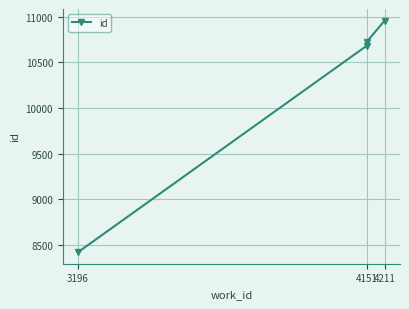

True or false: there are more than 1 points higher than both neighbors.

False